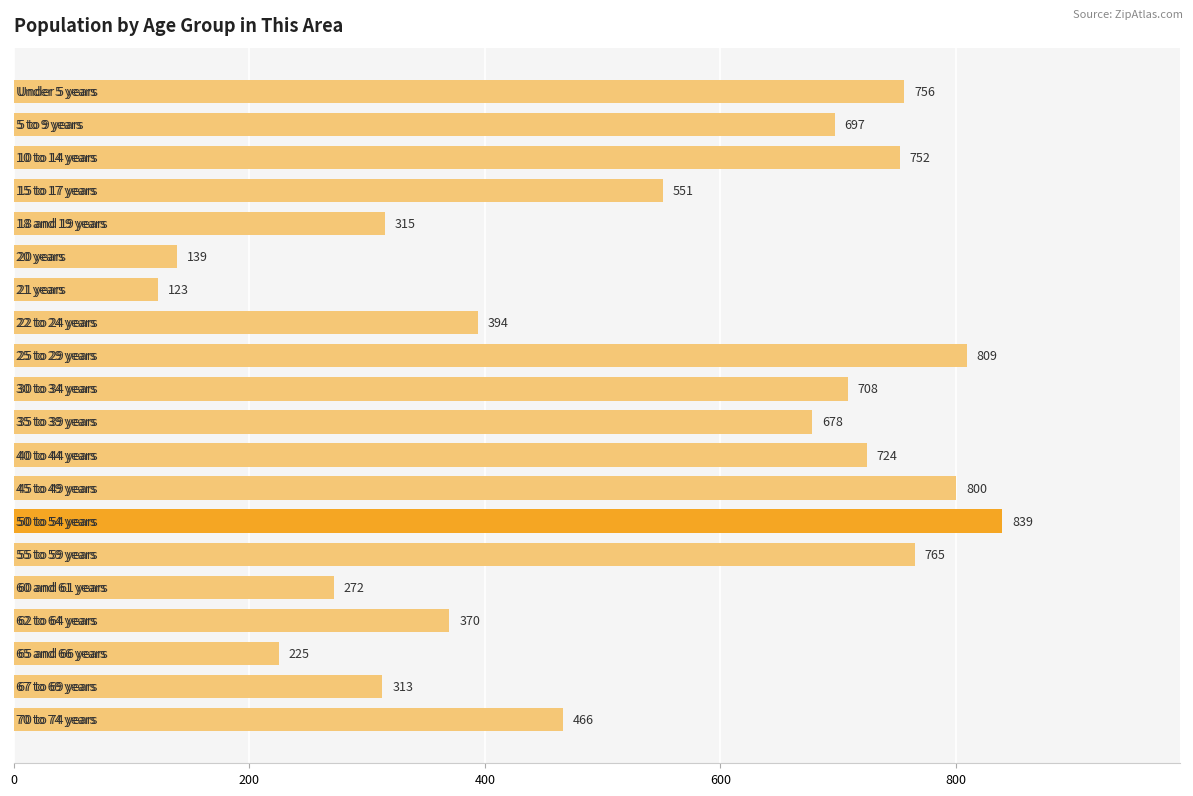

Reading top to bottom, what are all the values shown in this chart?

756	697	752	551	315	139	123	394	809	708	678	724	800	839	765	272	370	225	313	466